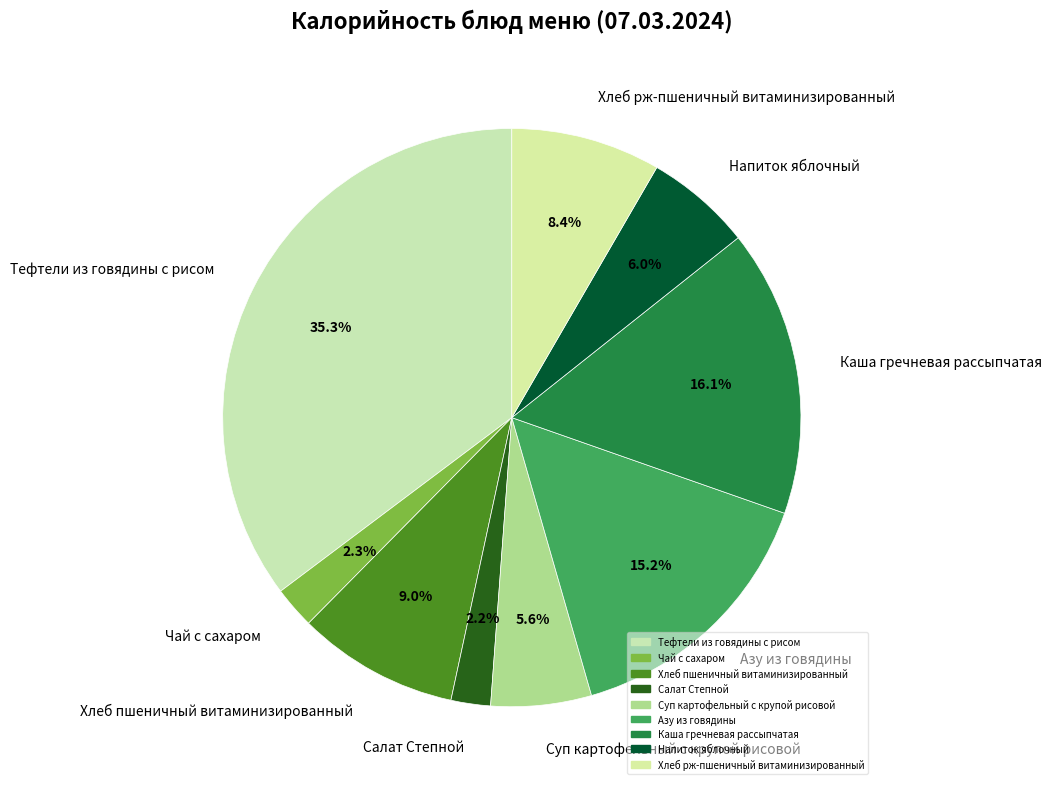

How many slices are in this pie chart?

9